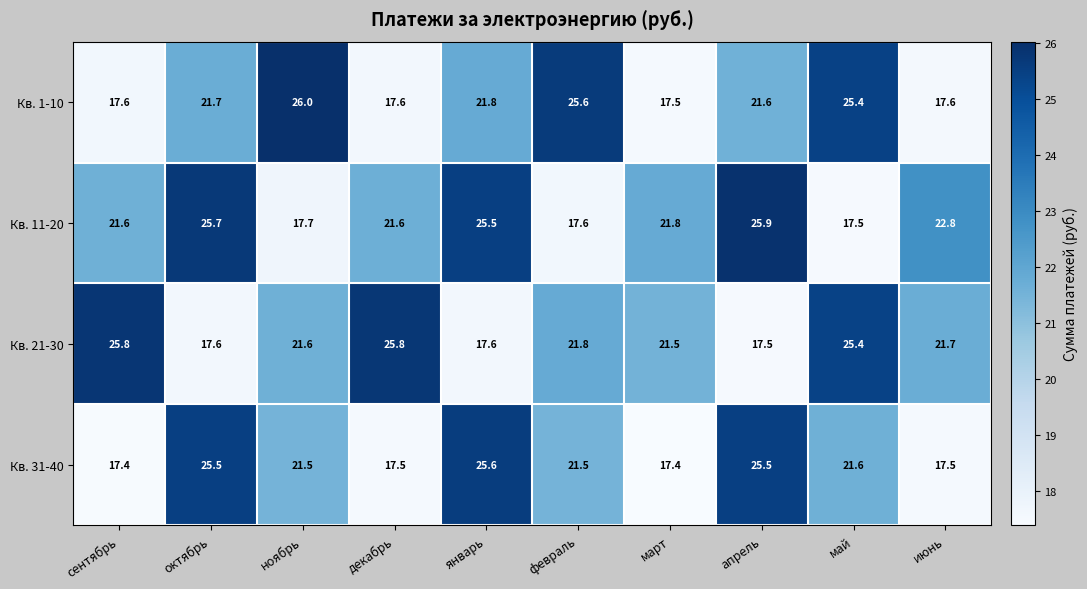

Count the number of categories in the chart.

10